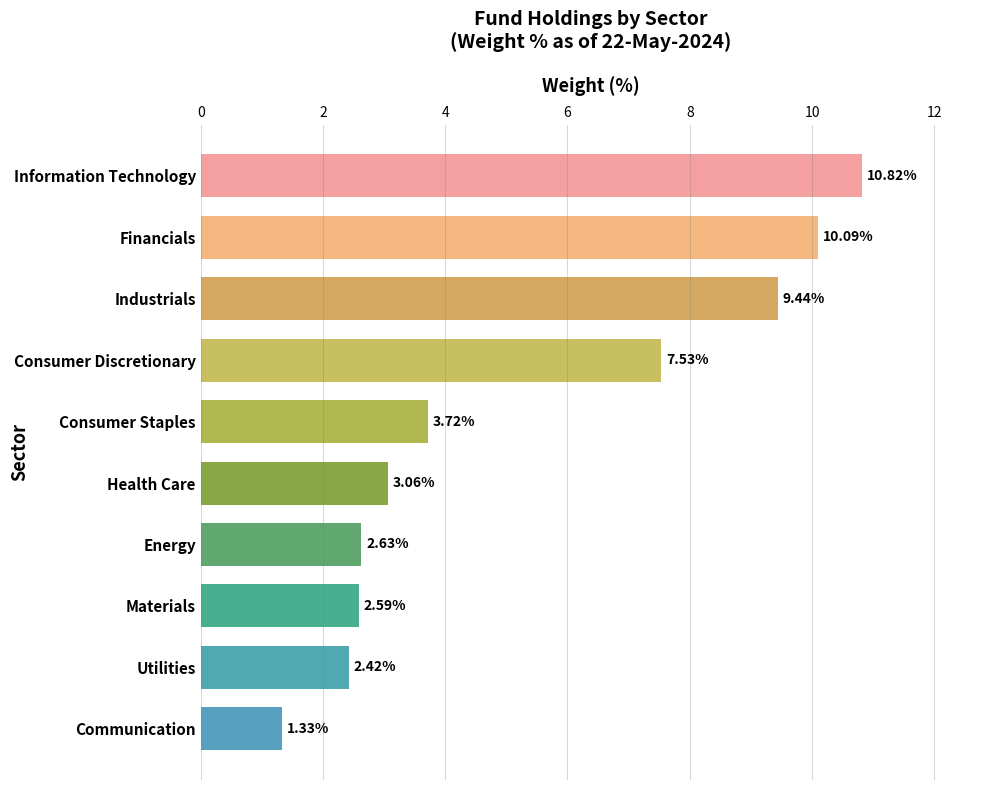

At which label is the value closest to 6?

Consumer Discretionary